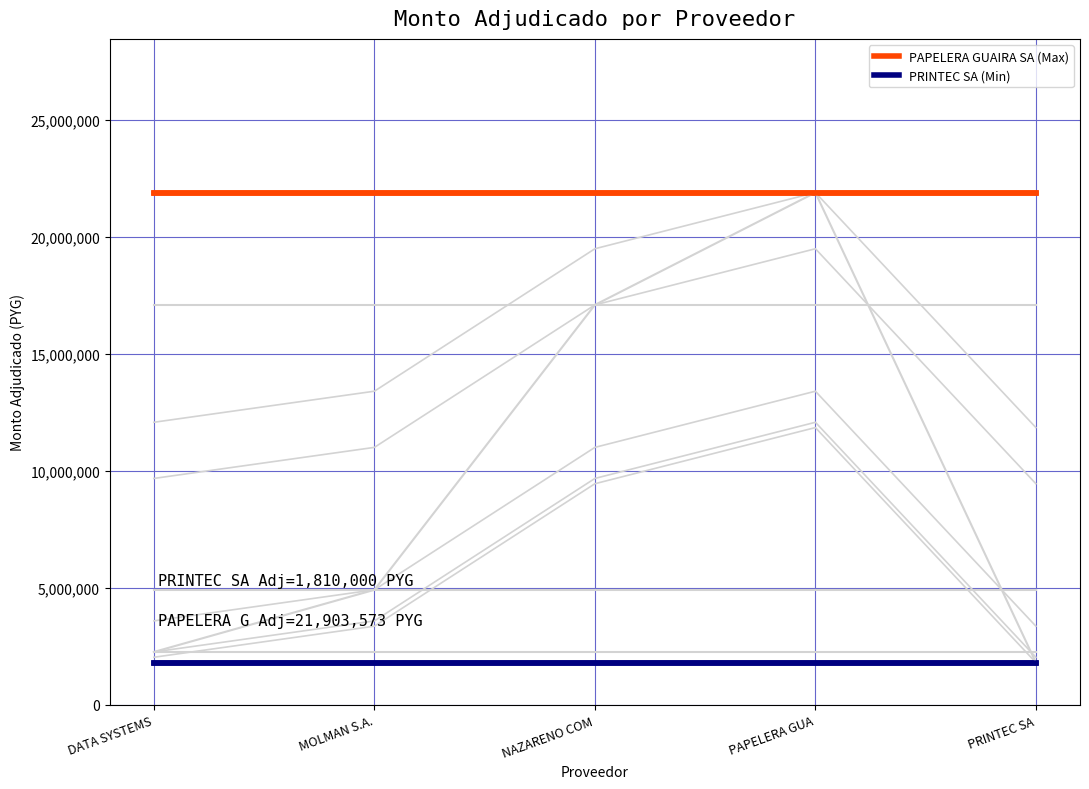

Reading left to right, transcribe all the data shown in this chart.

PAPELERA GUAIRA SA: DATA SYSTEMS=21903573	MOLMAN S.A.=21903573	NAZARENO COM=21903573	PAPELERA GUA=21903573	PRINTEC SA=21903573
PRINTEC SA: DATA SYSTEMS=1810000	MOLMAN S.A.=1810000	NAZARENO COM=1810000	PAPELERA GUA=1810000	PRINTEC SA=1810000
PAPELERA GUAIRA SA (Max): DATA SYSTEMS=21903573	MOLMAN S.A.=21903573	NAZARENO COM=21903573	PAPELERA GUA=21903573	PRINTEC SA=21903573
PRINTEC SA (Min): DATA SYSTEMS=1810000	MOLMAN S.A.=1810000	NAZARENO COM=1810000	PAPELERA GUA=1810000	PRINTEC SA=1810000